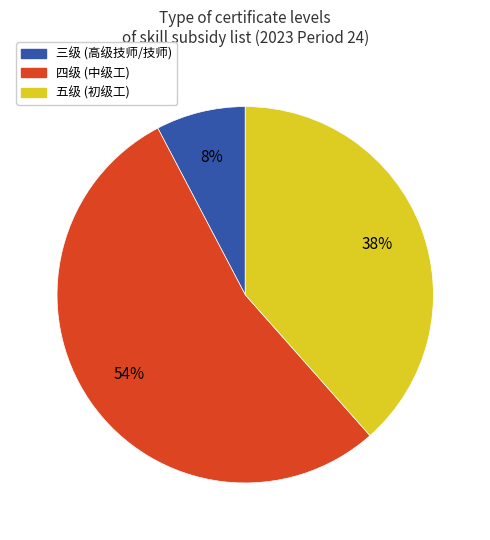

How many segments does this pie chart have?

3